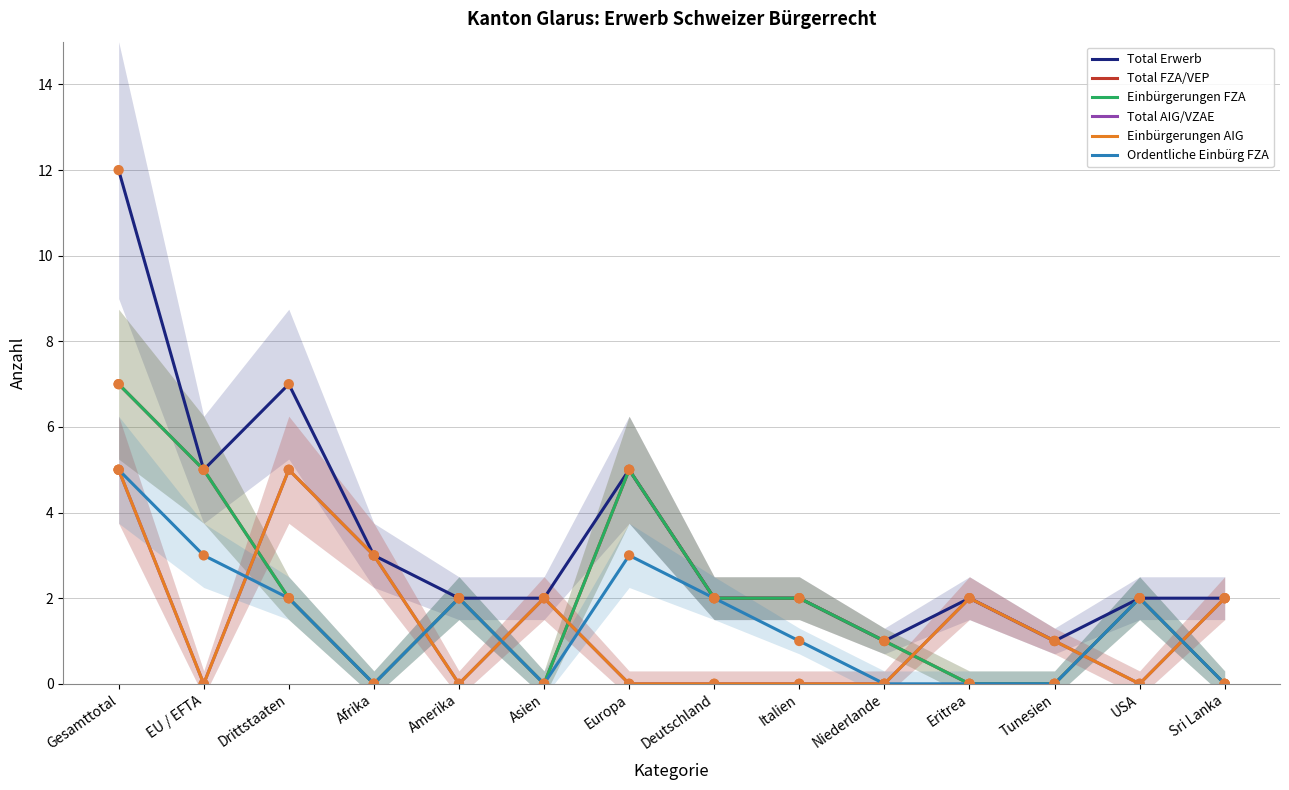

At how many categories does at least one series exceed 7?

1